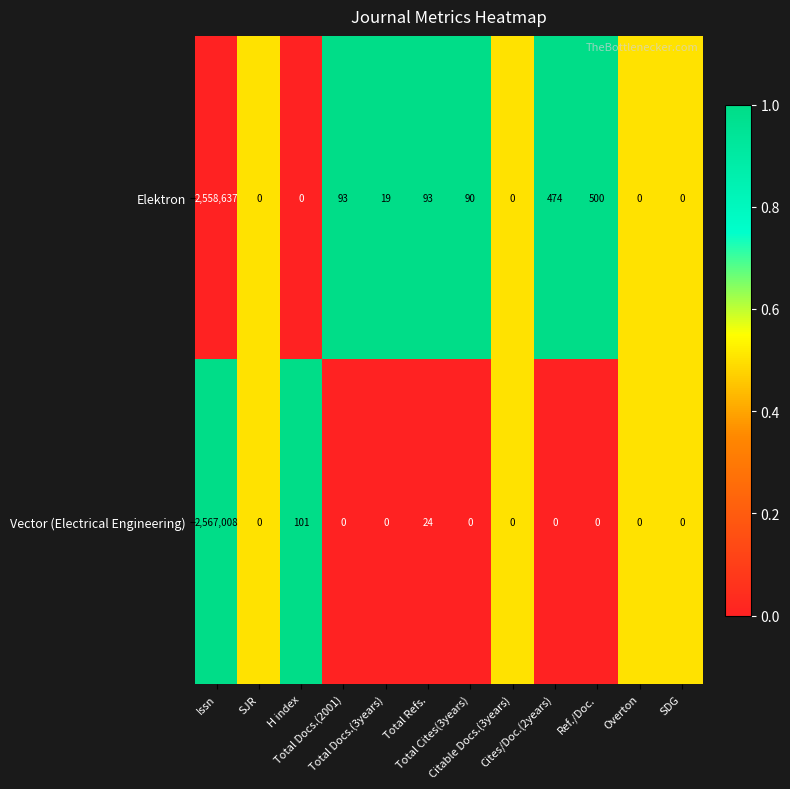

What is the difference between the second highest and second lowest values in the Elektron series?

500